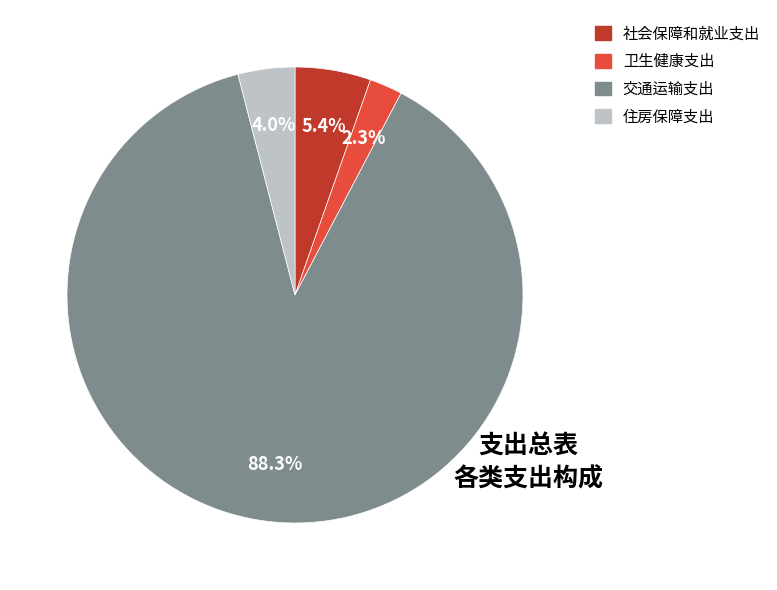

To the nearest percent, what is the combined percentage of 交通运输支出 and 住房保障支出?

92%